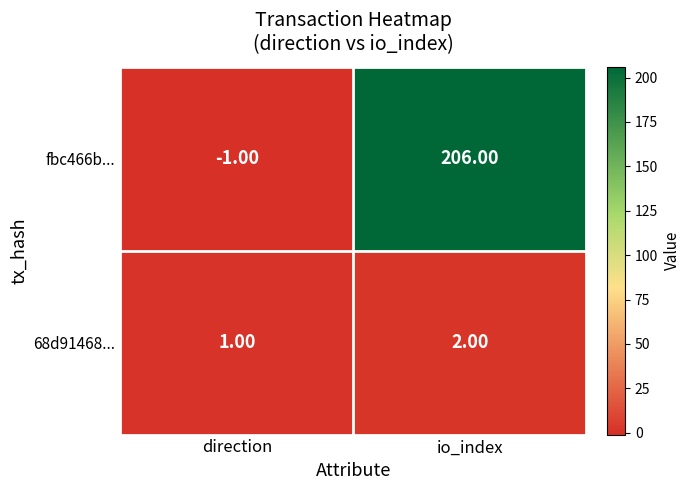

Which series changed the most between direction and io_index?

fbc466b...